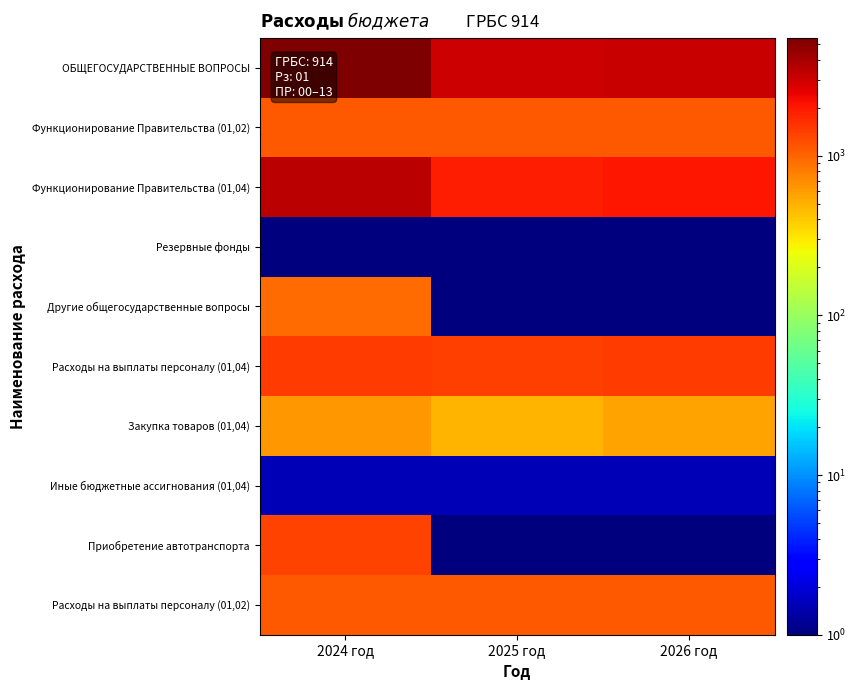

Between 2024 год and 2025 год, which is larger?

2024 год